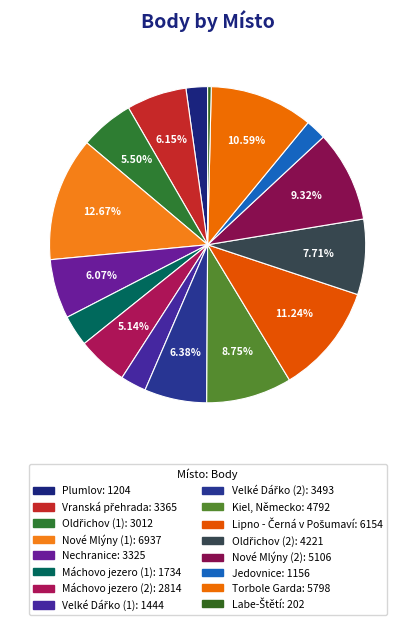

To the nearest percent, what is the combined percentage of Velké Dářko (1) and Nové Mlýny (2)?

12%